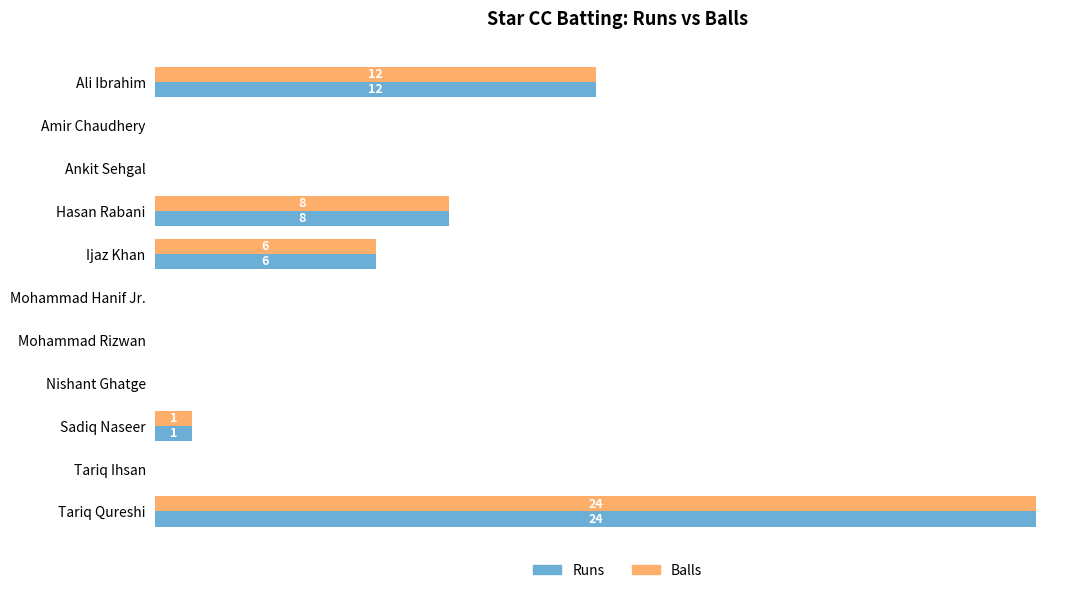

What are all the series names shown in the legend?

Runs, Balls